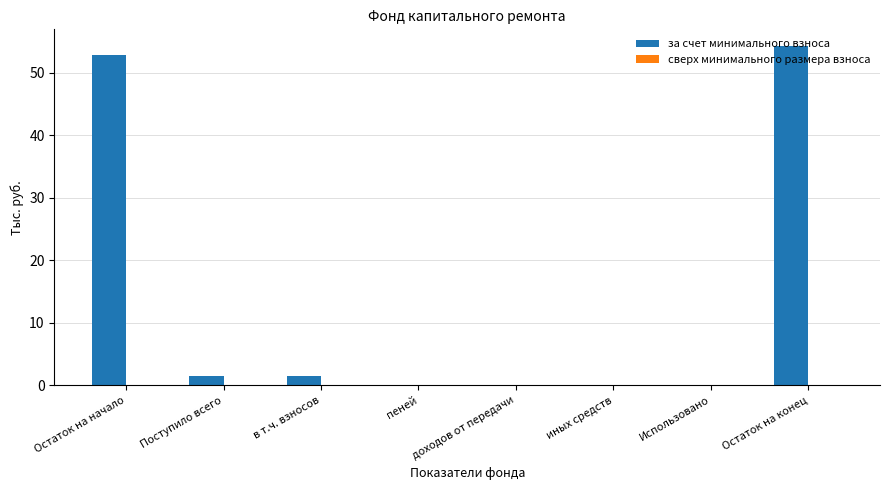

Which has a higher value, Поступило всего or Использовано?

Поступило всего